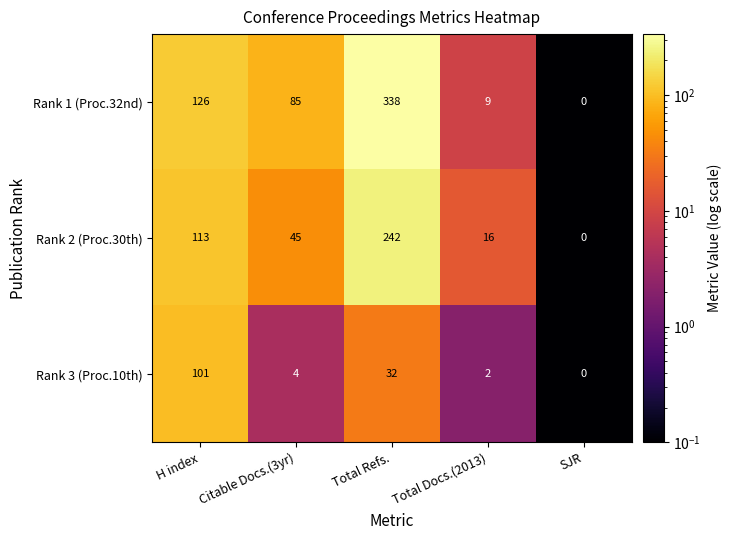

Where is Rank 2 (Proc.30th) nearest to the value 121?

H index